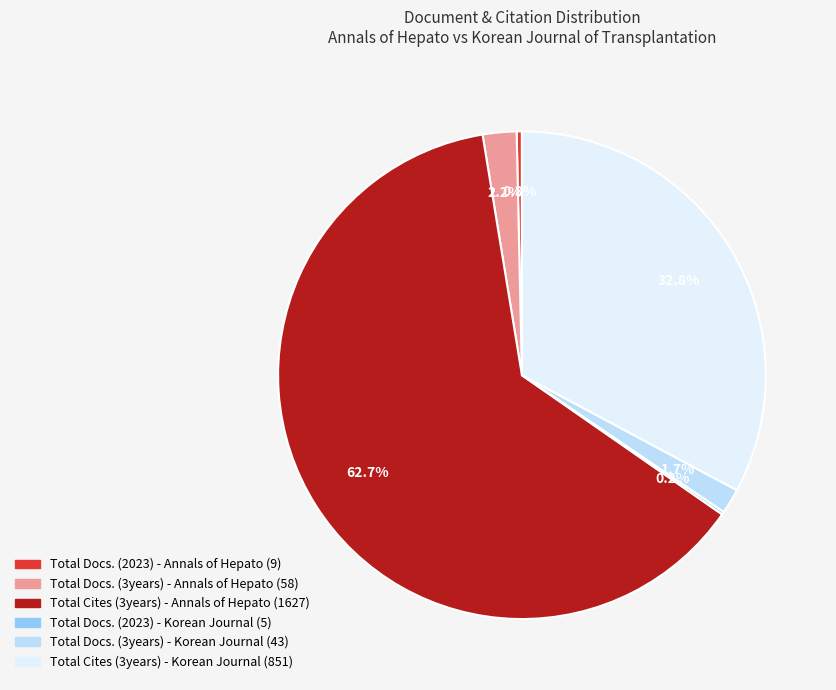

Do Total Docs. (3years) - Korean Journal and Total Docs. (3years) - Annals of Hepato together represent more than half of the pie?

No